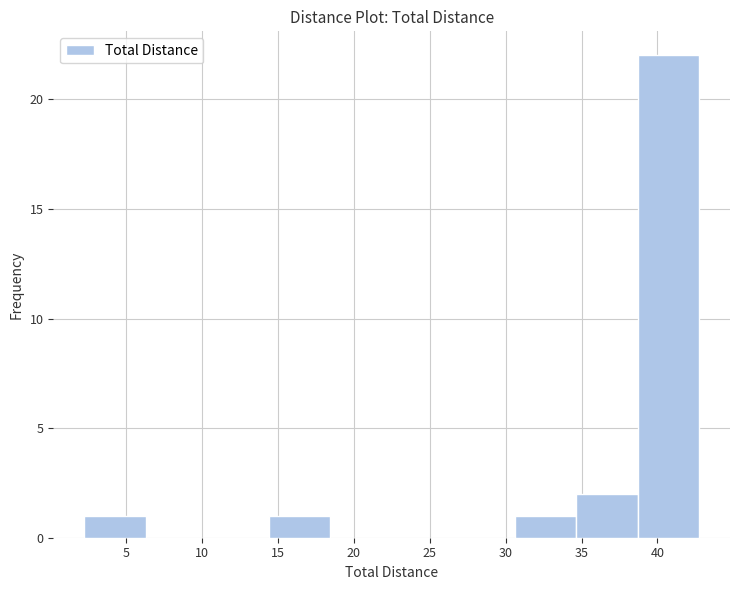

Reading left to right, list every bar in this chart as the range it spans on the x-axis followed by its height. Neither the bar edges nor the heights are printed on the chart, so give them approximately, as read against the axes.

2.25 to 6.30: 1
6.30 to 10.35: 0
10.35 to 14.40: 0
14.40 to 18.45: 1
18.45 to 22.50: 0
22.50 to 26.55: 0
26.55 to 30.60: 0
30.60 to 34.65: 1
34.65 to 38.70: 2
38.70 to 42.75: 22